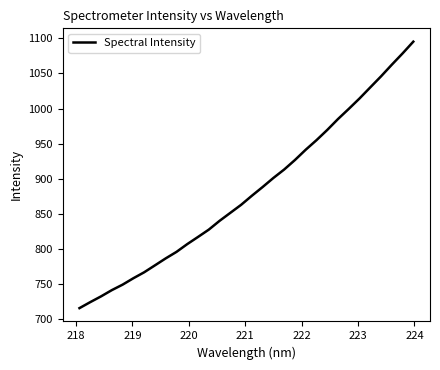

What is the greatest value displayed?

1095.3